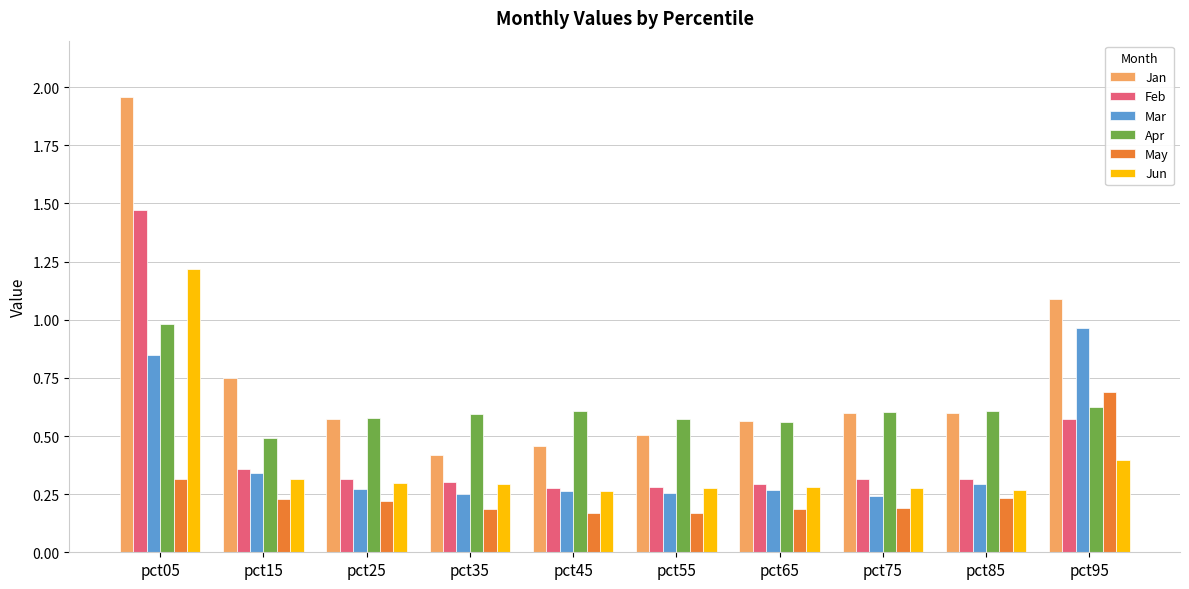

What is the difference between the maximum and minimum values in the Feb series?

1.2